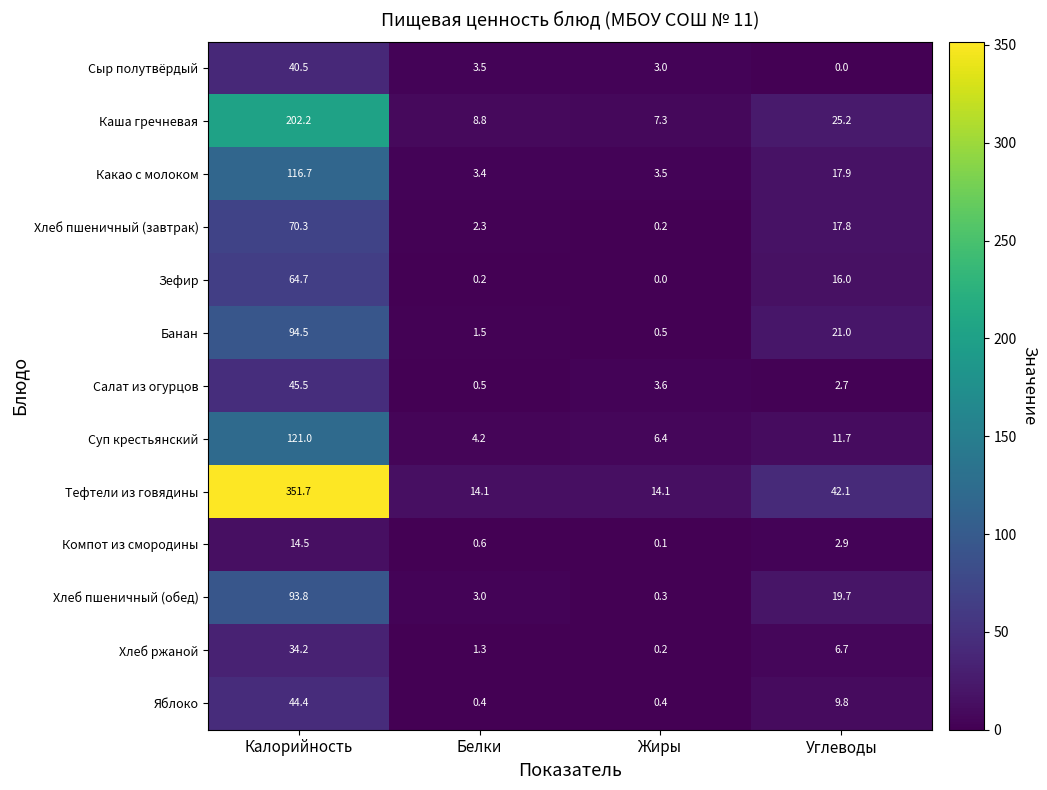

Which label corresponds to the largest value in the chart?

Калорийность